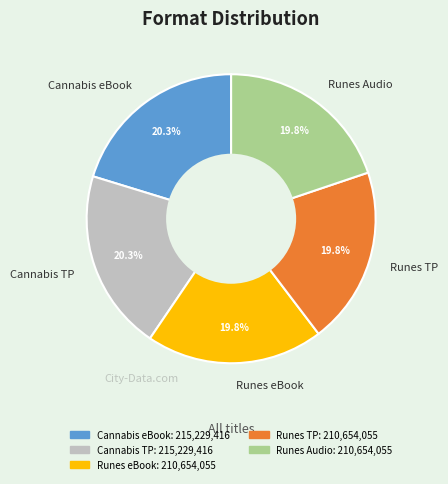

Does any single category account for the majority?

No